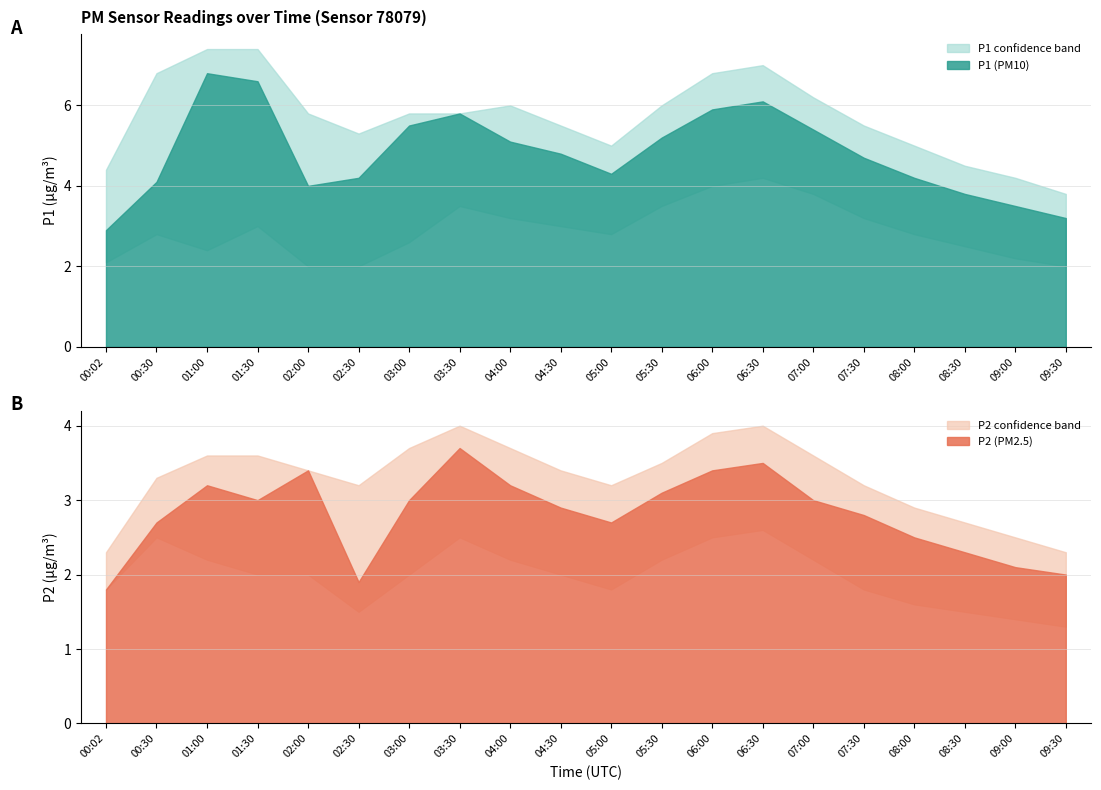

How many series are shown in this chart?

2